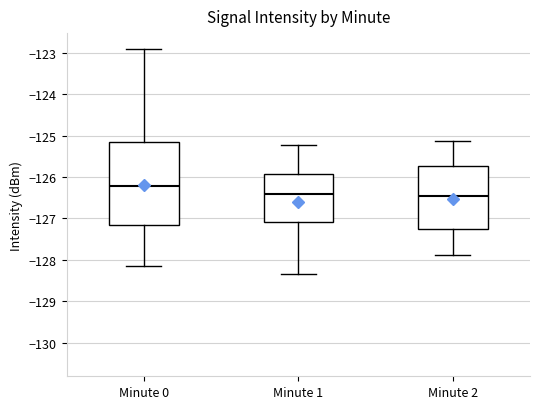

Comparing the boxes themselves (not the whiskers), which one is the tallest?

Minute 0